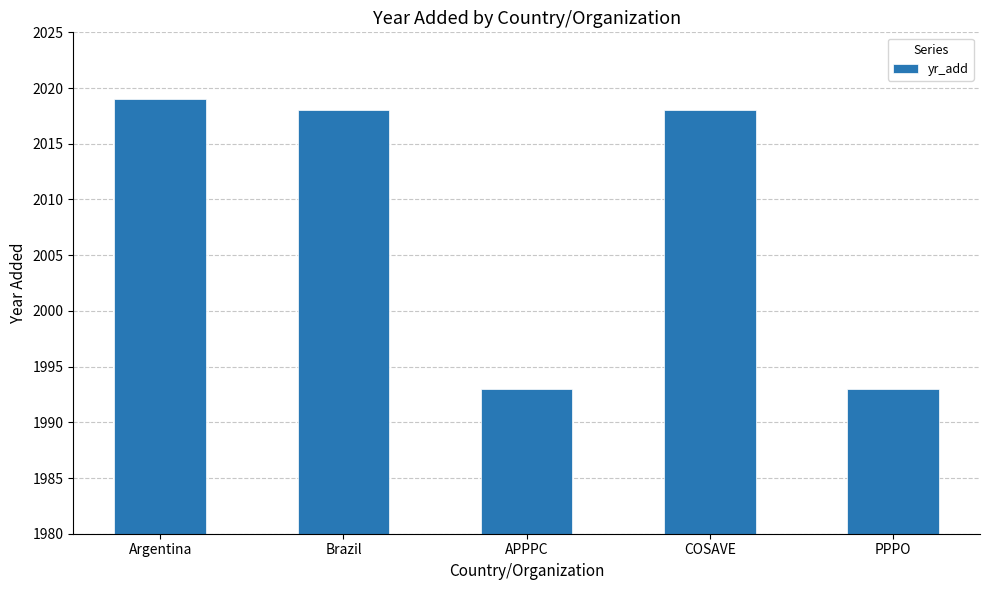

True or false: the data shows 2018 at Brazil.

True